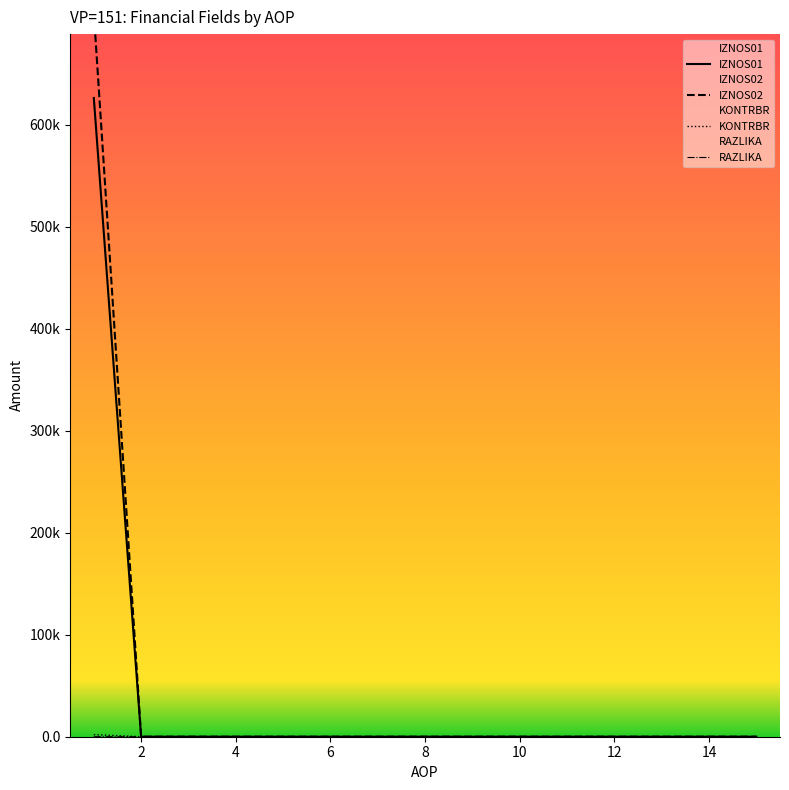

Is it true that KONTRBR equals 0.0 at 7?

True